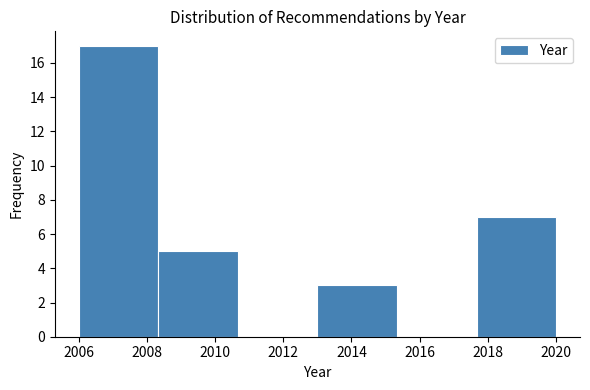

Reading left to right, transcribe this chart: for each bar, give the range it covers on the x-axis and its height. Neither the bar edges nor the heights are printed on the chart, so give them approximately, as read against the axes.

2006.0 to 2008.4: 17
2008.4 to 2010.6: 5
2010.6 to 2013.0: 0
2013.0 to 2015.4: 3
2015.4 to 2017.6: 0
2017.6 to 2020.0: 7